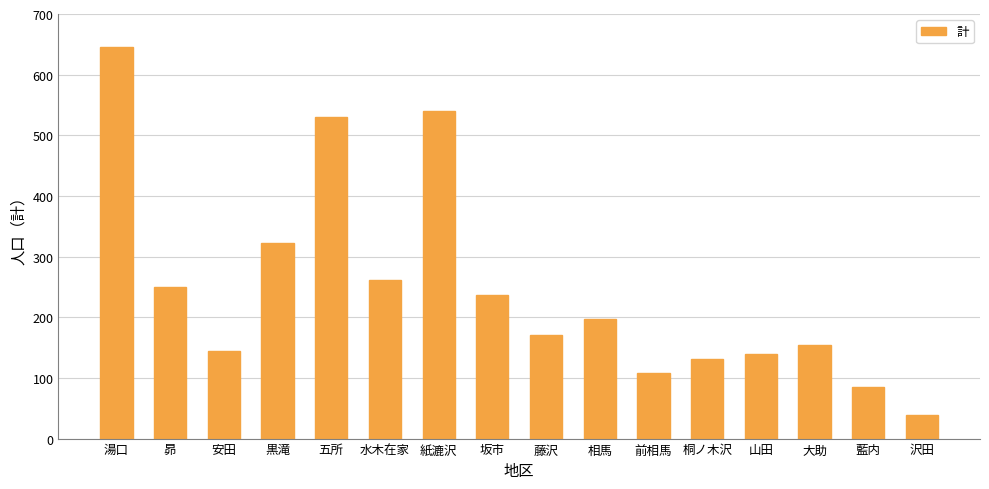

What is the minimum value shown in the chart?

39